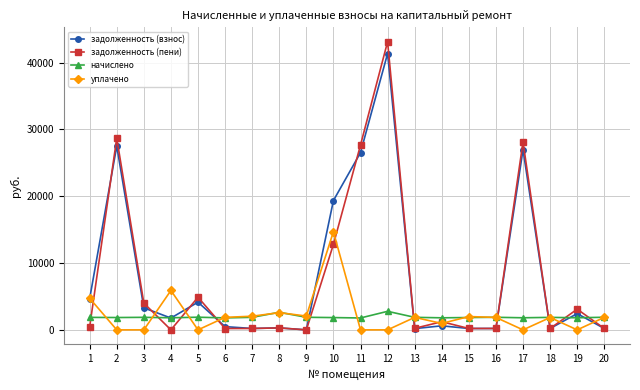

Rank the series by their maximum value, from lowest to highest.

начислено, уплачено, задолженность (взнос), задолженность (пени)